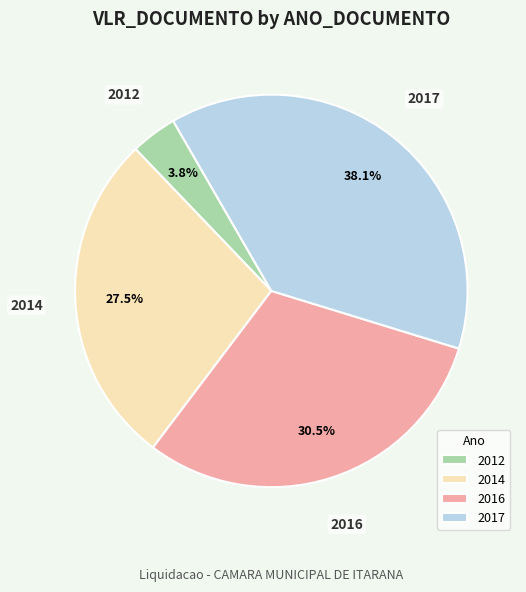

What portion of the pie excludes 2014?

72.5%